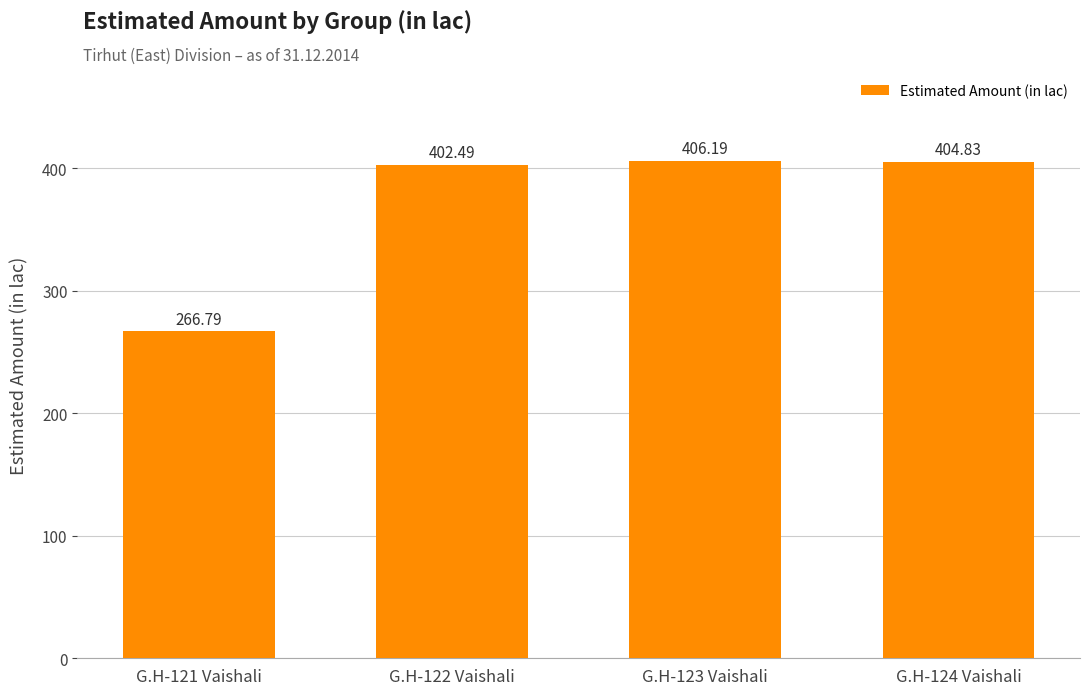

List the labels in order of value, smallest first.

G.H-121 Vaishali, G.H-122 Vaishali, G.H-124 Vaishali, G.H-123 Vaishali